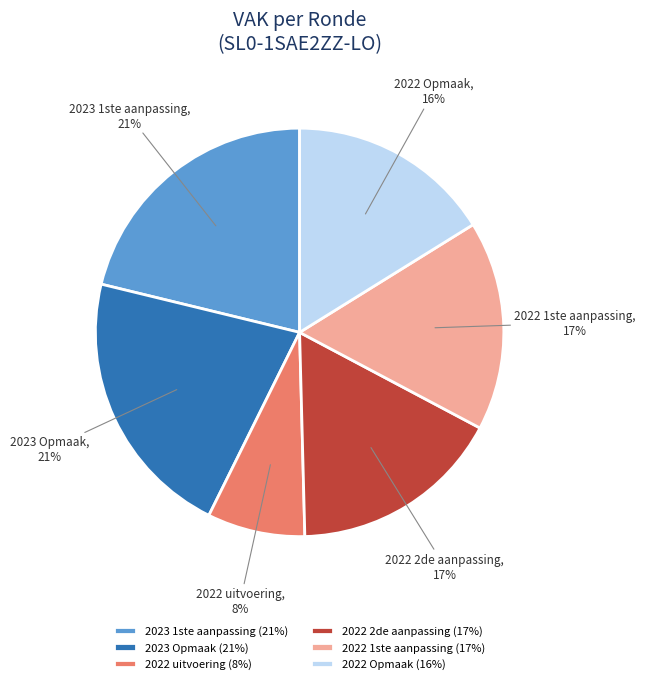

To the nearest percent, what percentage of the pie is 2022 uitvoering?

8%